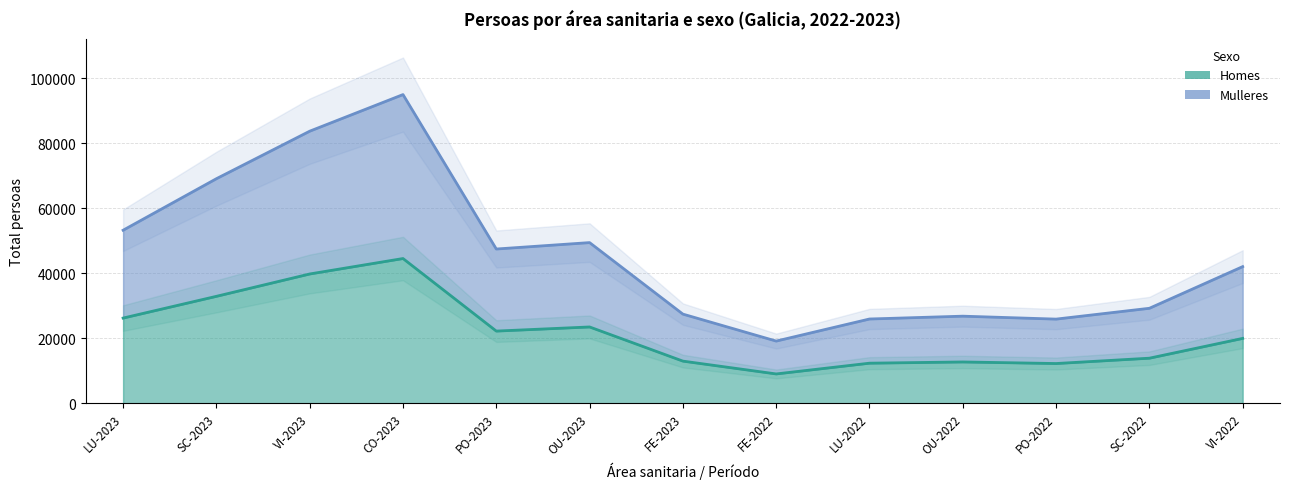

At which category does Homes reach its first local valley?

PO-2023